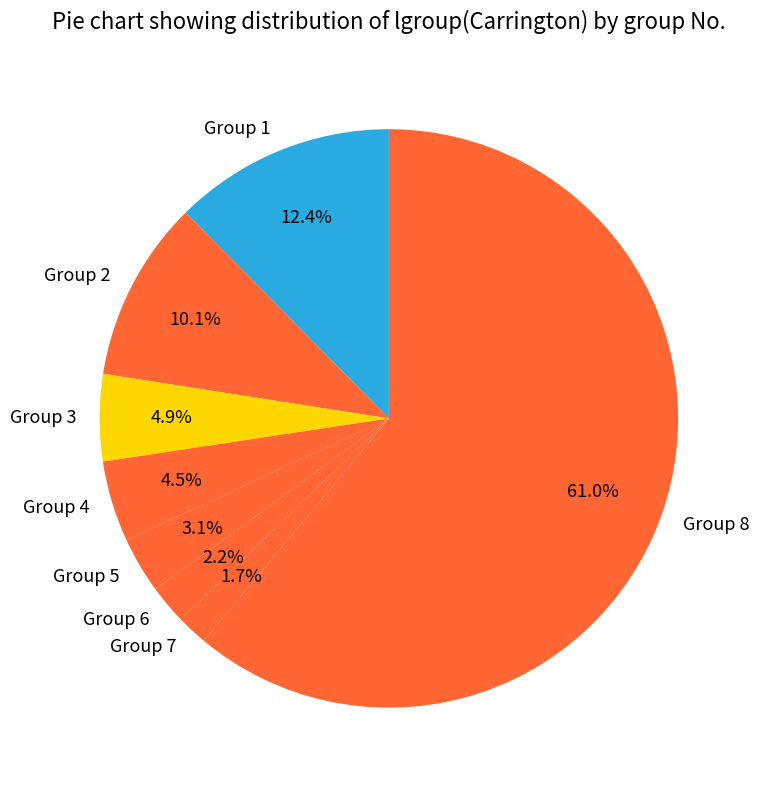

Which category has the biggest portion of the pie?

Group 8